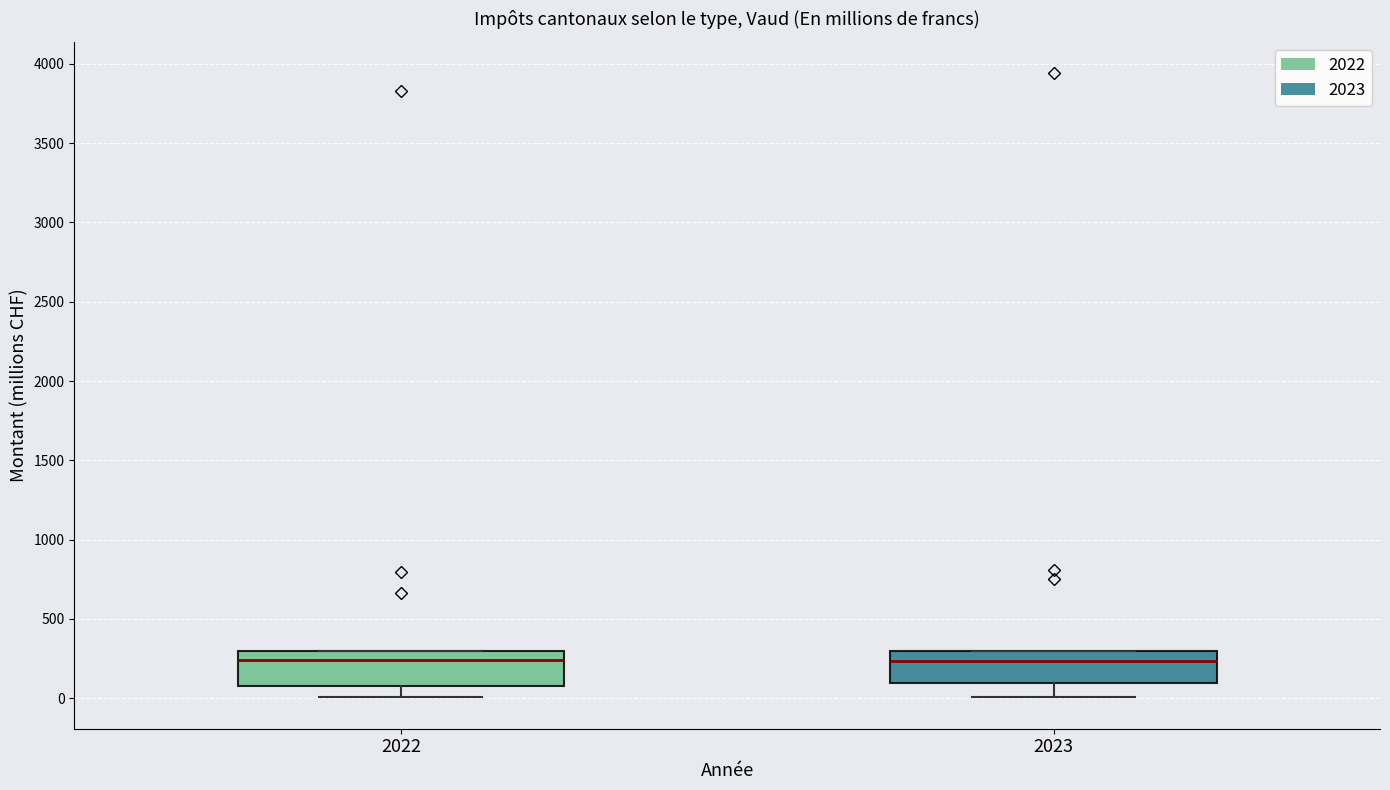

Reading left to right, read every box against the y-axis: the position of its median line, the range the box covers, and the ends of its whiskers. The values are not printed on the chart, so give them approximately, as read against the axis.

2022: median 250, box 100 to 300, whiskers 0 to 300
2023: median 250, box 100 to 300, whiskers 0 to 300